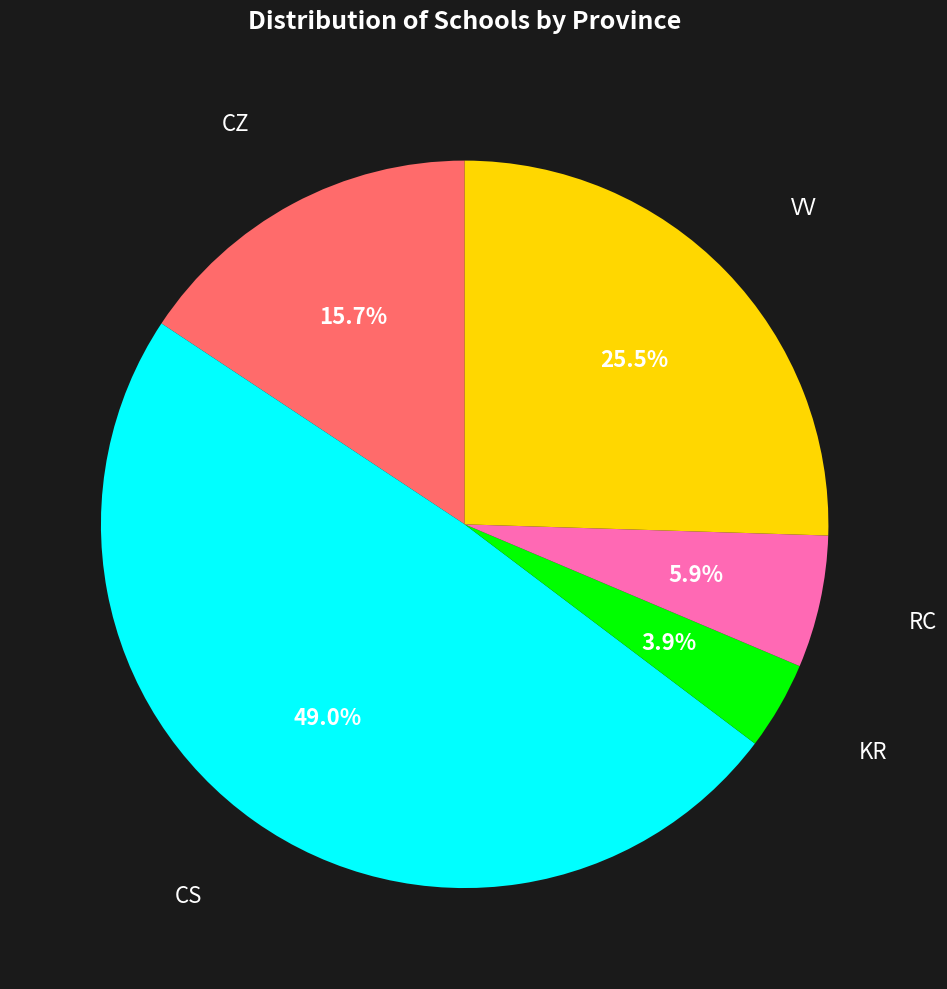

How many slices are in this pie chart?

5